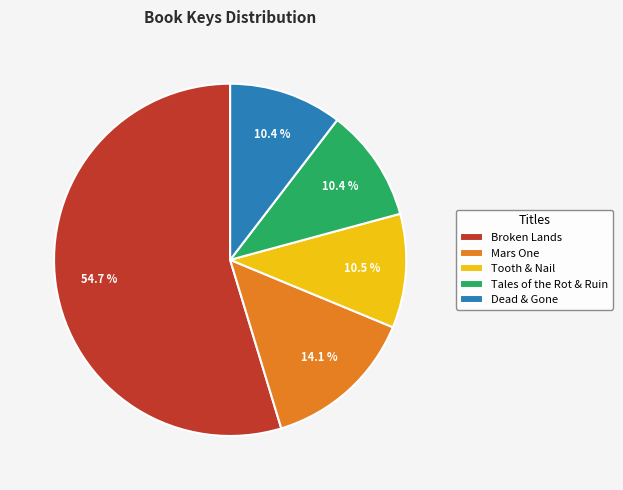

Count the number of slices in the pie.

5